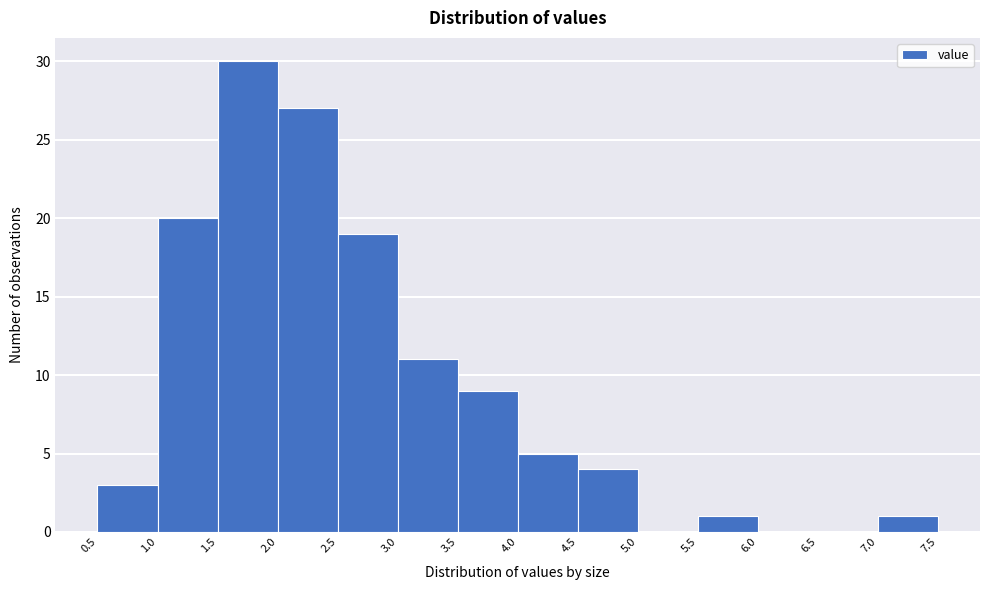

Which range on the x-axis has the tallest bar?

1.5 to 2.0